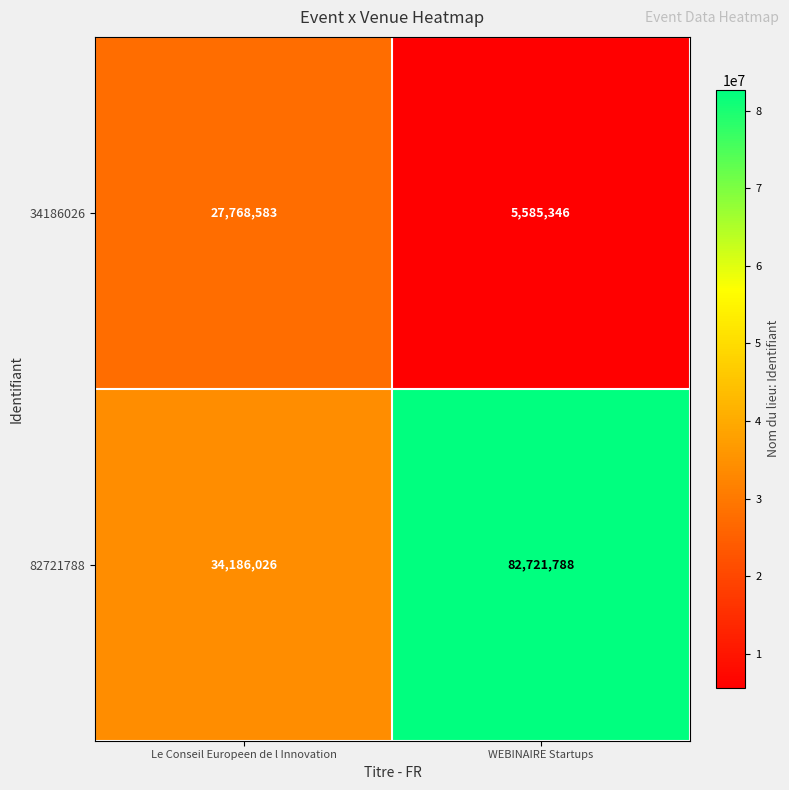

What is the greatest value displayed?

82721788